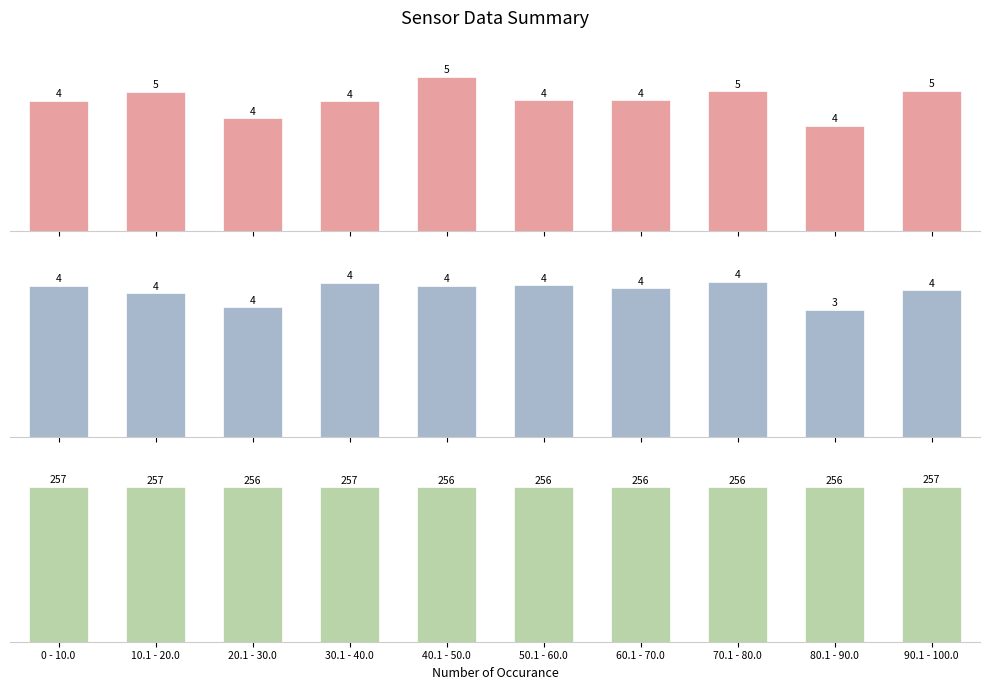

What is the difference between the highest and lowest values at 10.1 - 20.0?

252.7